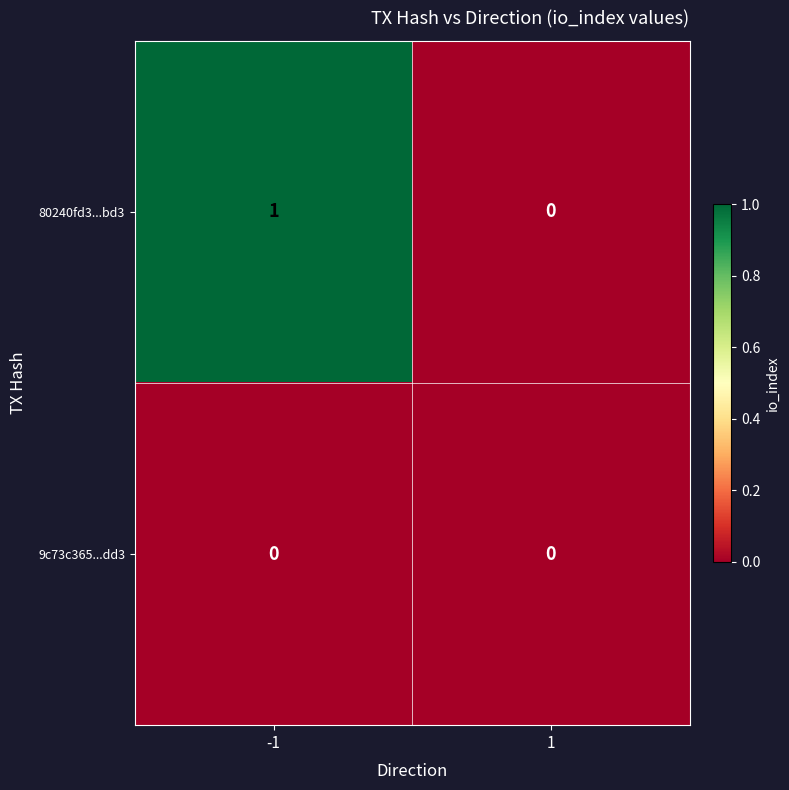

Is it true that 9c73c365...dd3 equals 0 at 1?

True